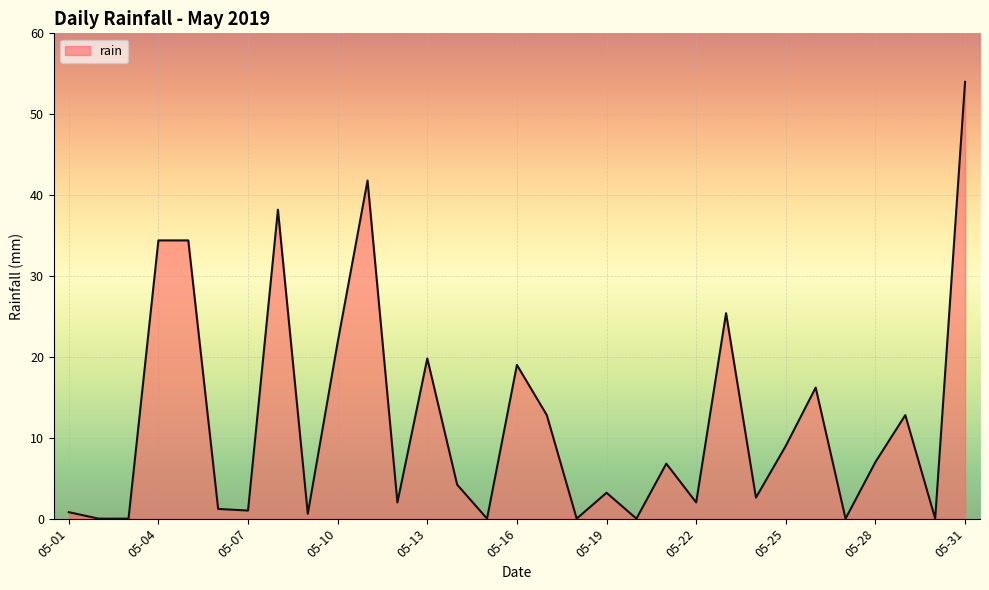

What is the difference between the maximum and minimum values?

54.0